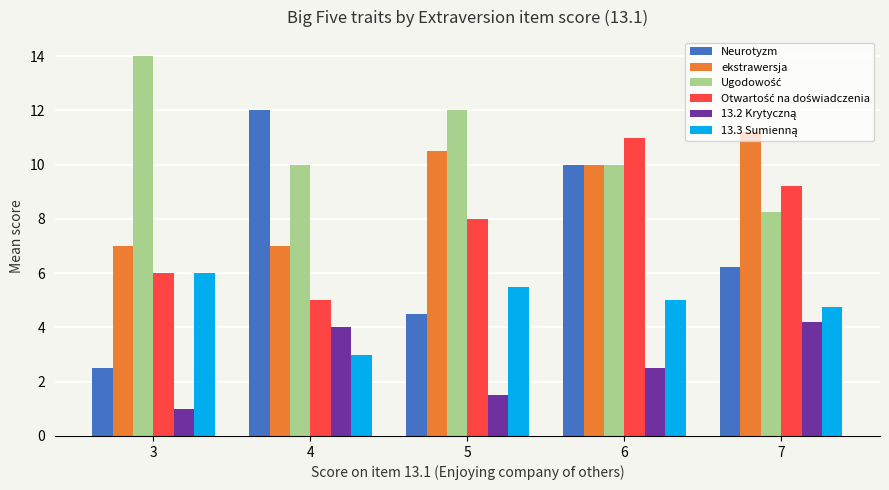

Which category has the highest value across all series?

3